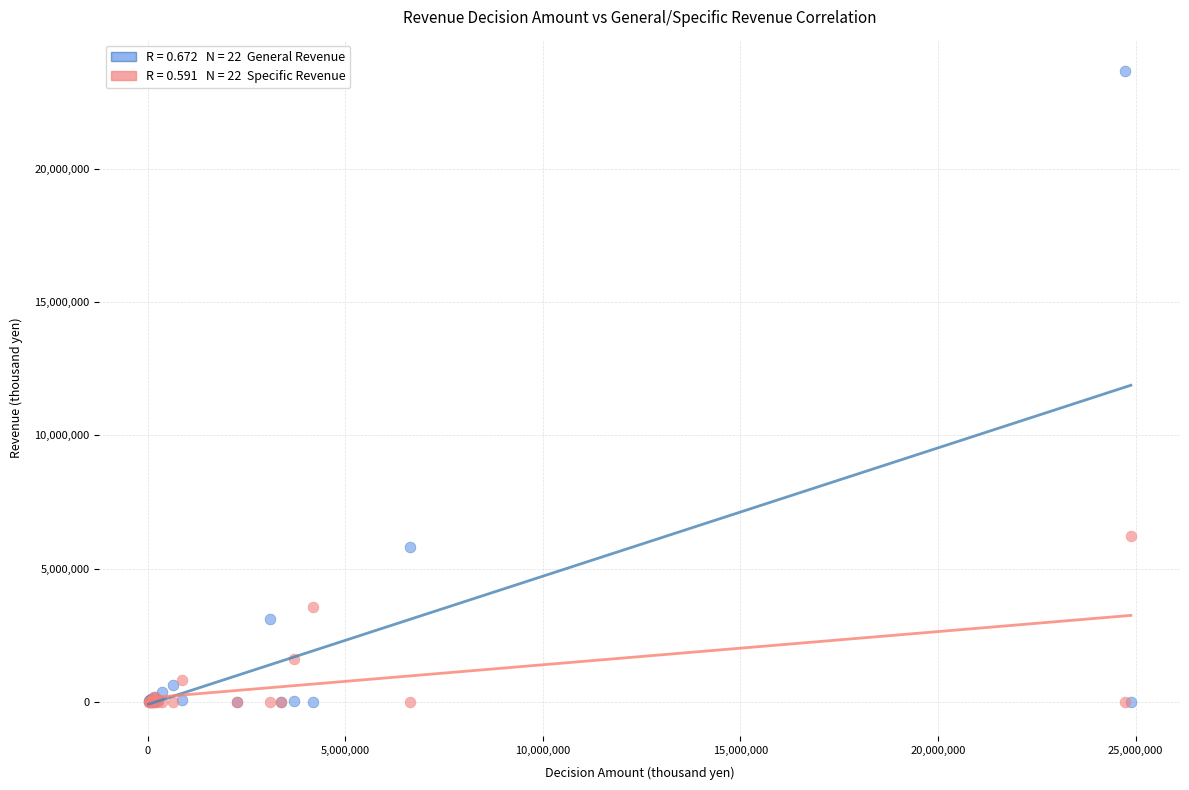

Across all series, what Y value is closest to 11839412?

6238229